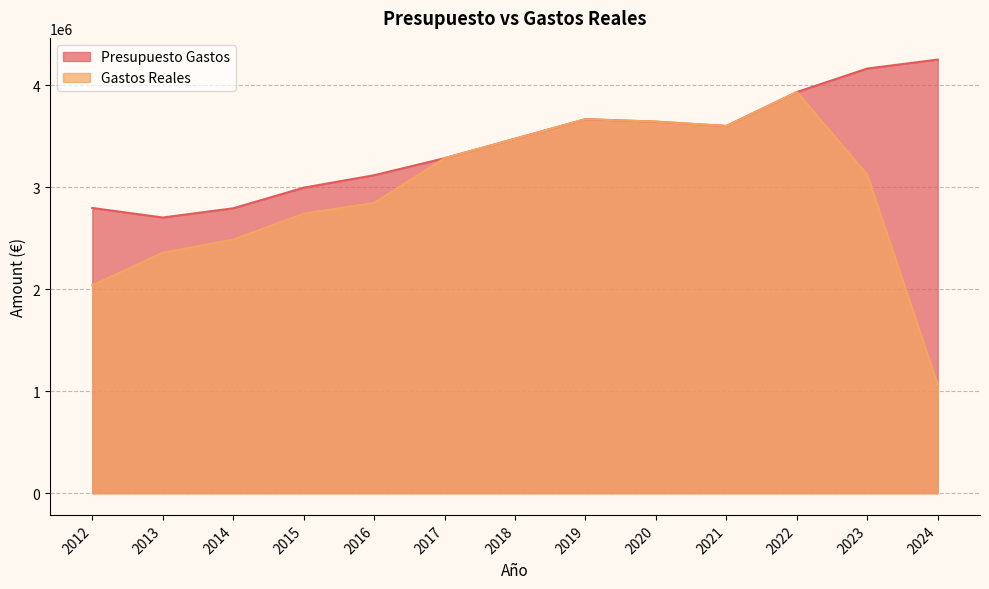

True or false: Gastos Reales and Presupuesto Gastos intersect in this chart.

False